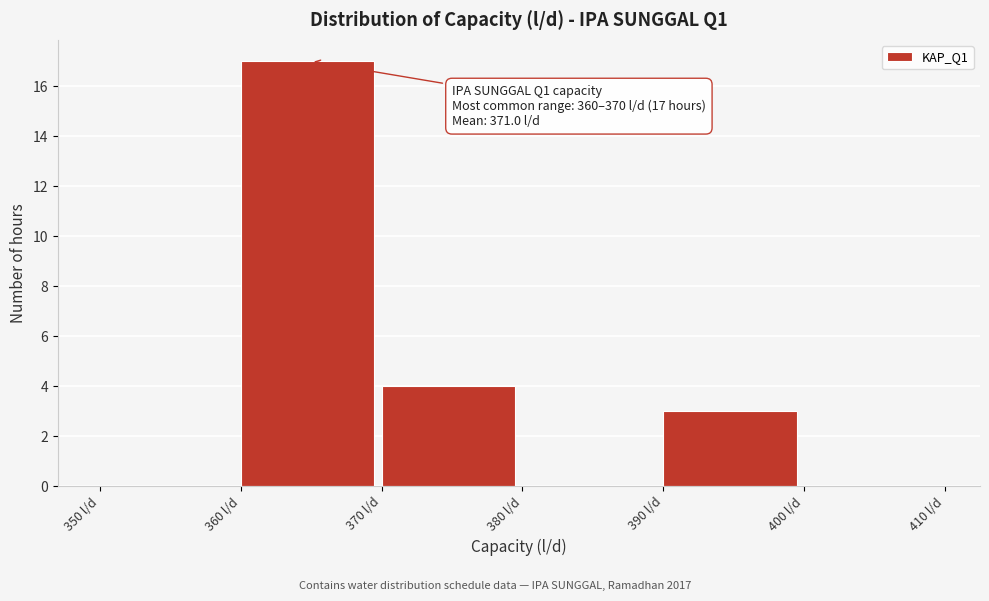

Which range on the x-axis has the tallest bar?

360 to 370